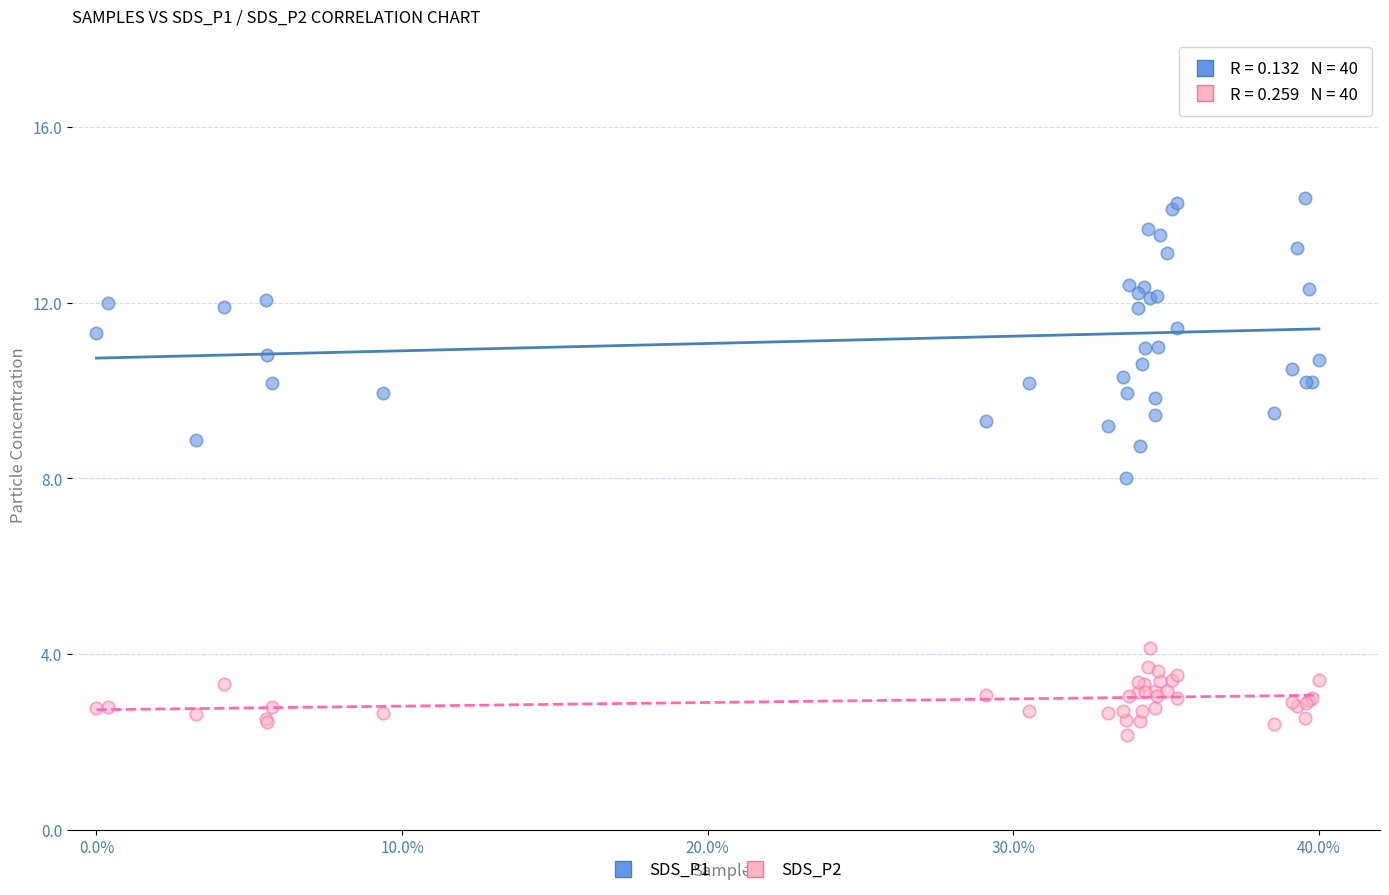

Which series reaches the minimum Y coordinate?

SDS_P2